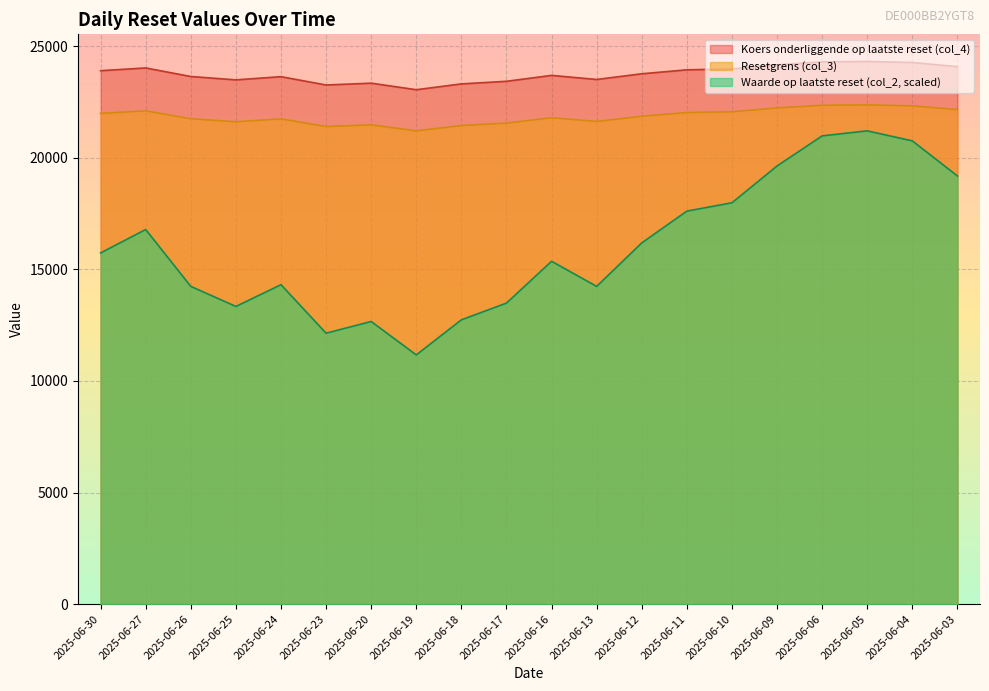

How many lines are shown in the chart?

3